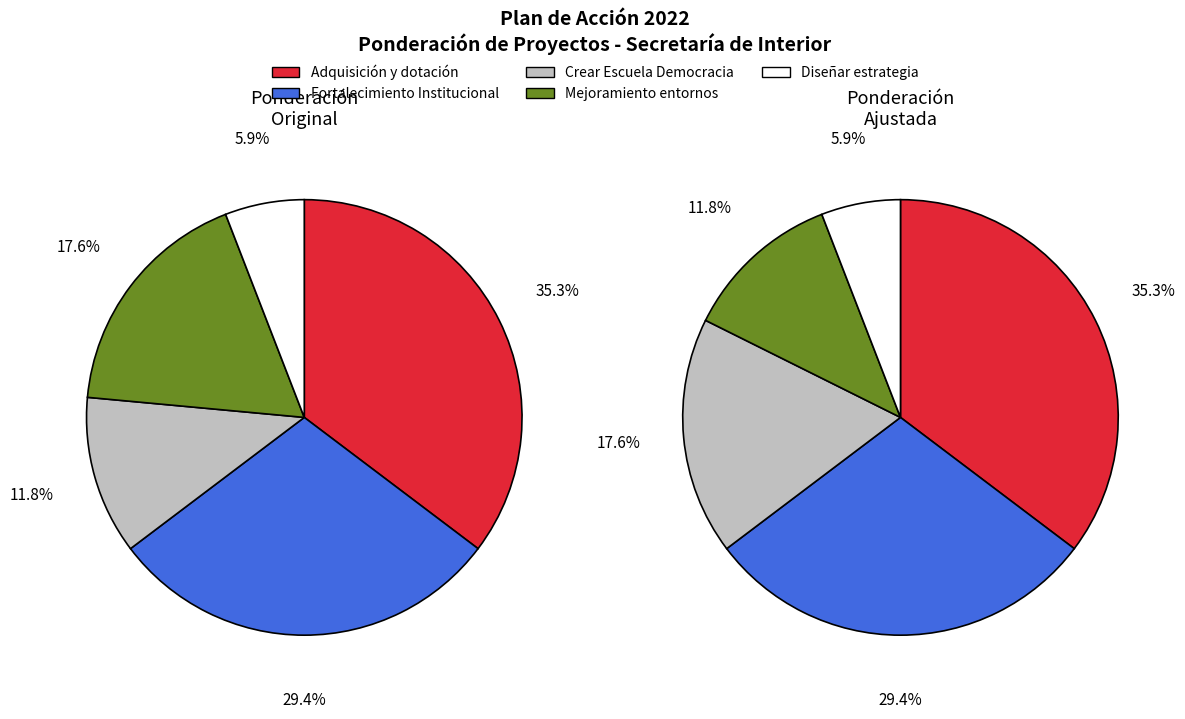

To the nearest percent, what portion does FORTALECIMIENTO INSTITUCIONAL represent?

29%